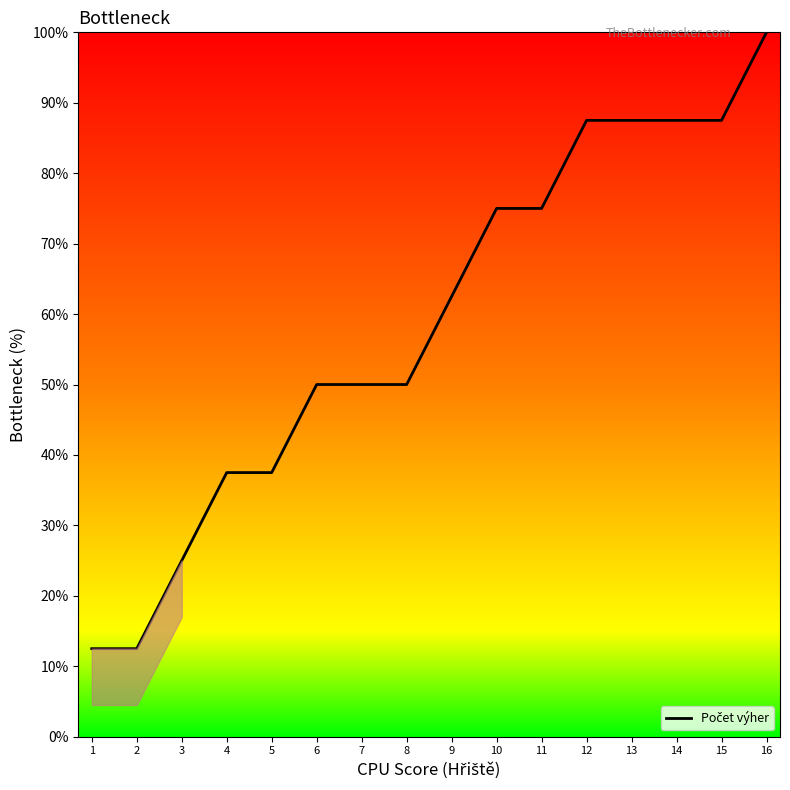

Is it true that the value at 13 is 87.5?

True